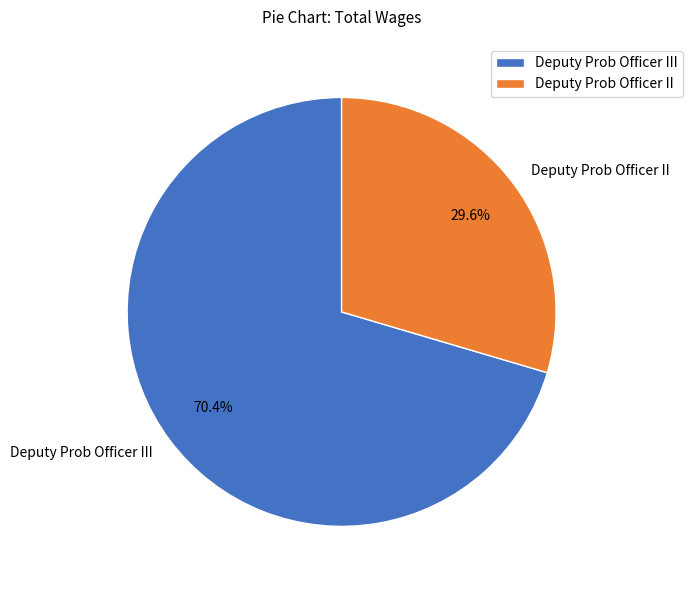

To the nearest percent, what is the difference between the Deputy Prob Officer III and Deputy Prob Officer II slice percentages?

41%